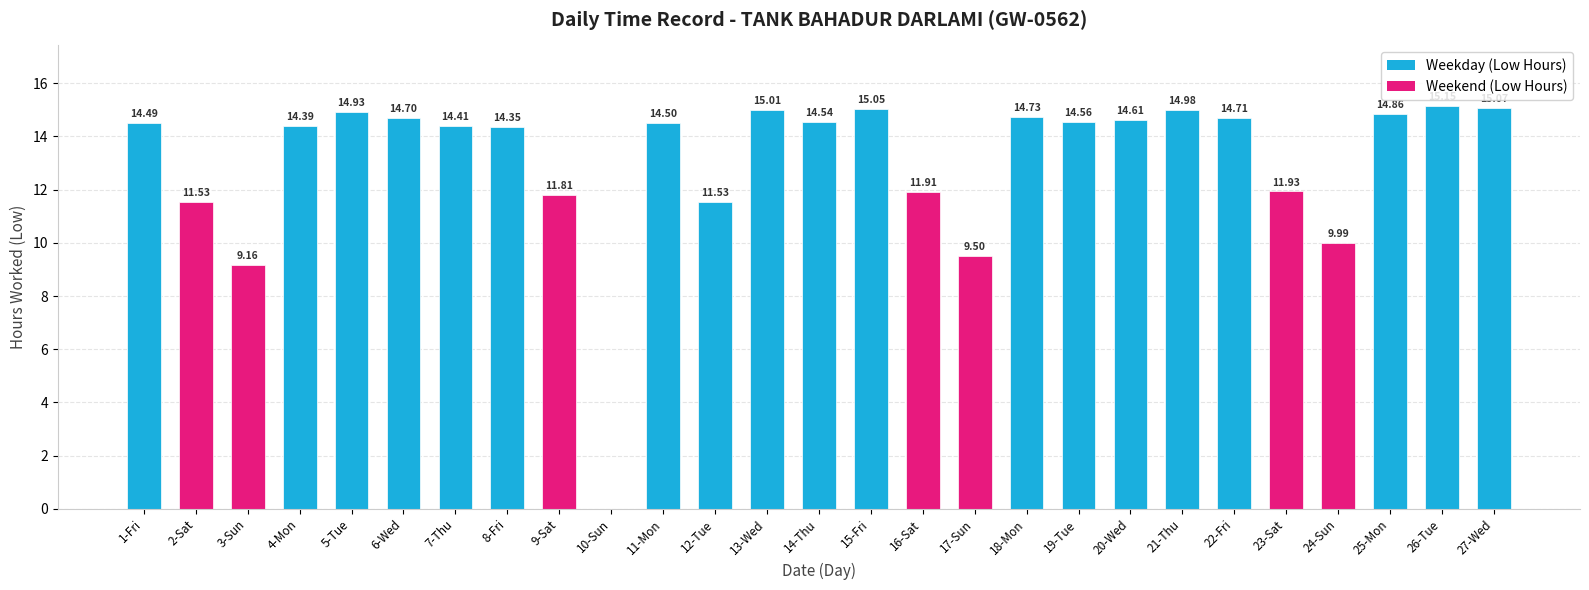

What is the sum of all values?

352.4